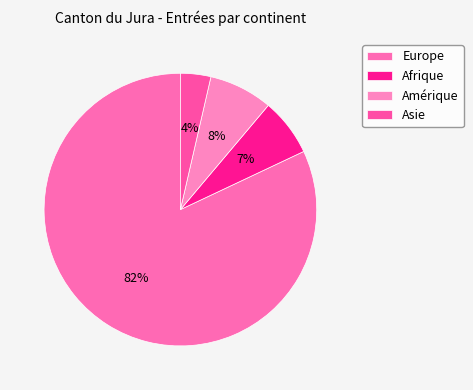

Count the number of slices in the pie.

4